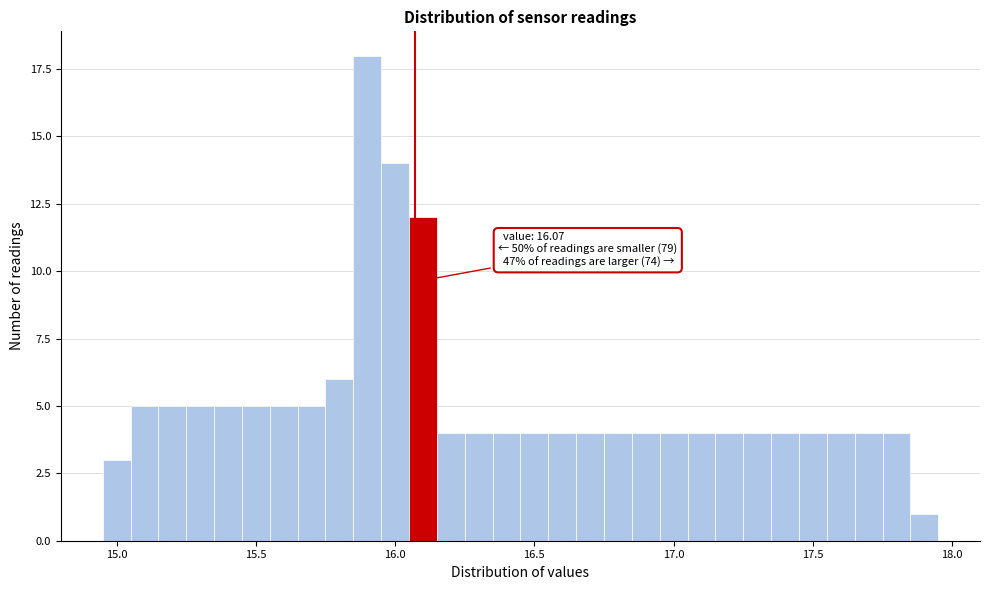

Read against the x-axis, roughly where is the centre of the tallest bar?

15.90